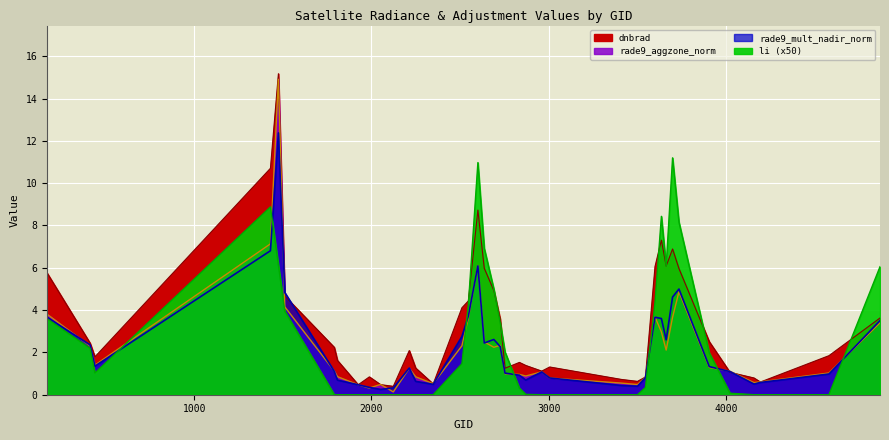

How many data points in rade9_aggzone_norm are less than 1?

16